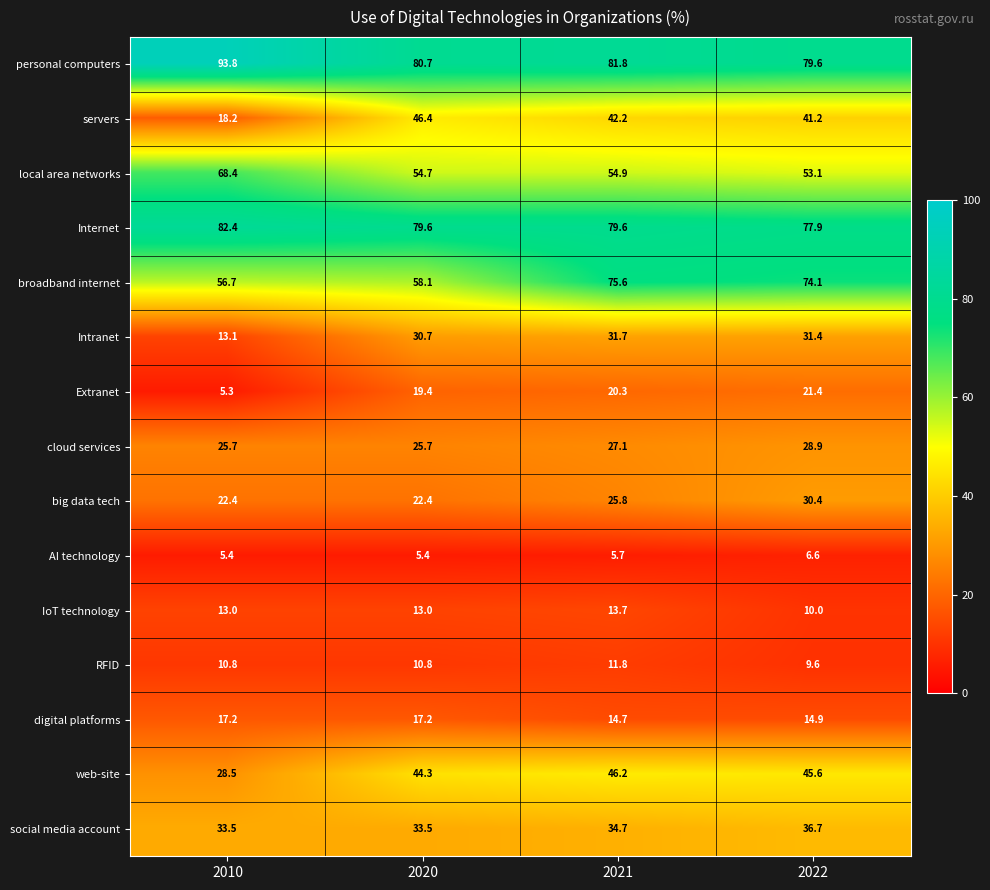

Which series has the largest total across all categories?

personal computers